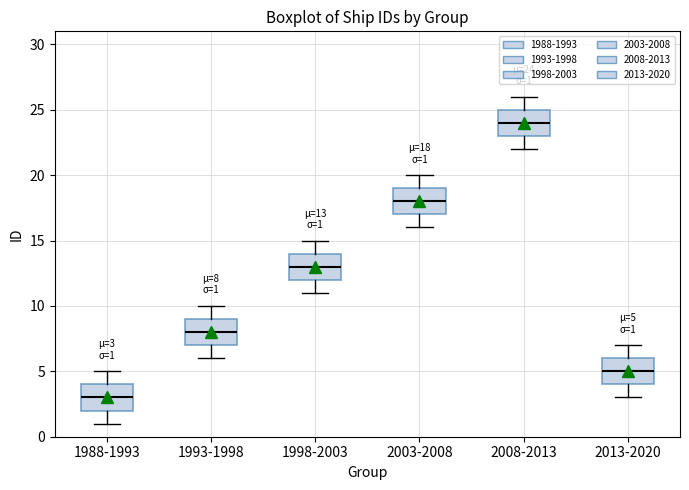

Which box's median line is the lowest?

1988-1993